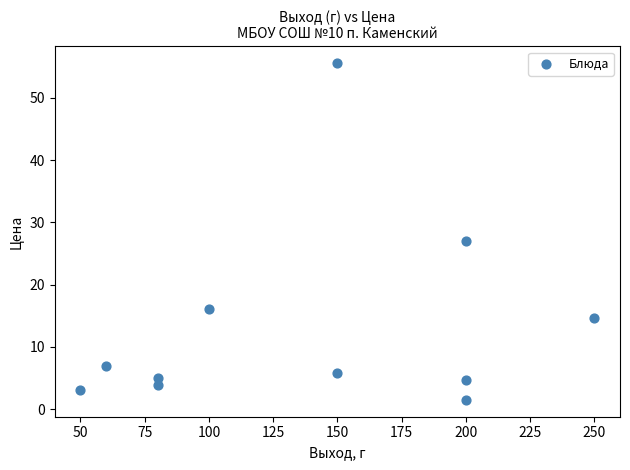

What Y value in the scatter plot is closest to 28?

27.0